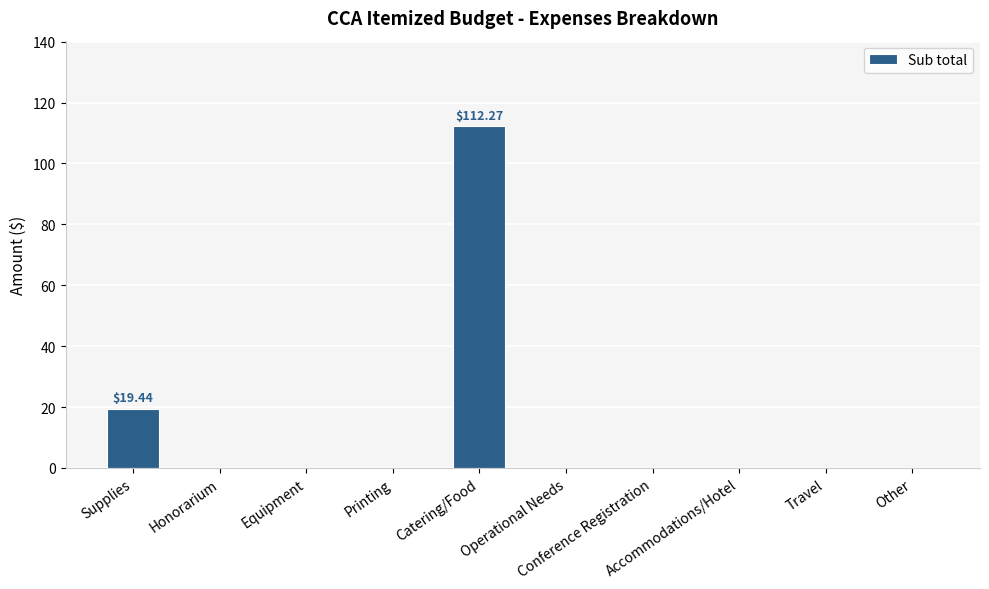

The chart shows a value of 0.0 at Equipment. True or false?

True